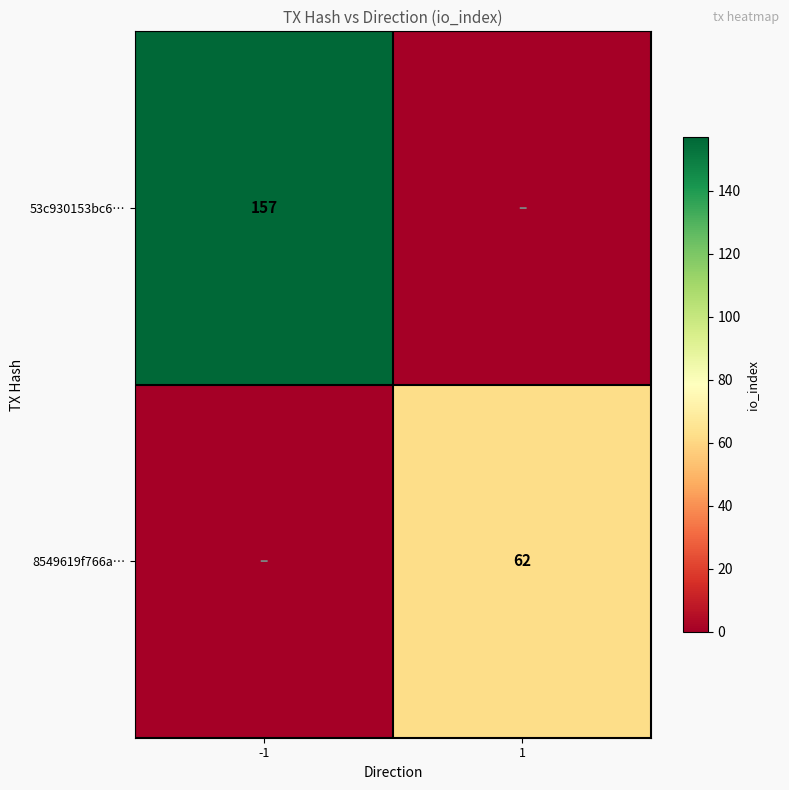

Is it true that 8549619f766a… equals 30 at 1?

False